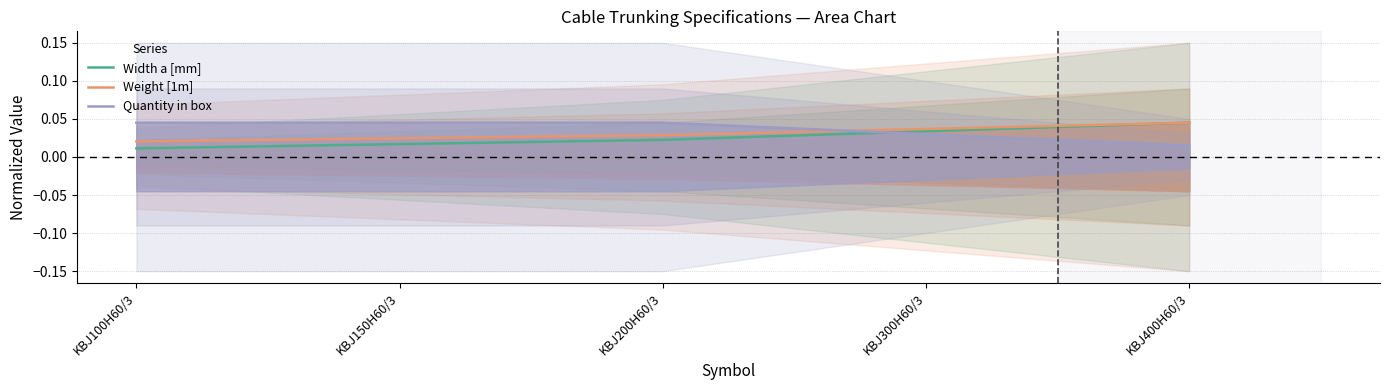

Rank the series by their maximum value, from highest to lowest.

Width a [mm], Weight [1m], Quantity in box